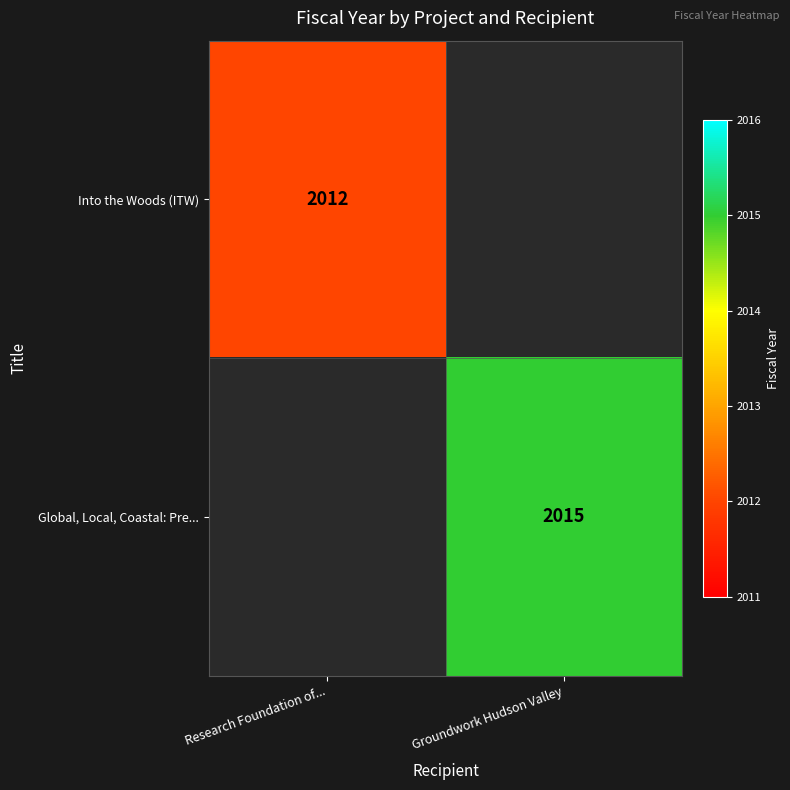

Which category has the lowest value across all series?

Research Foundation of...